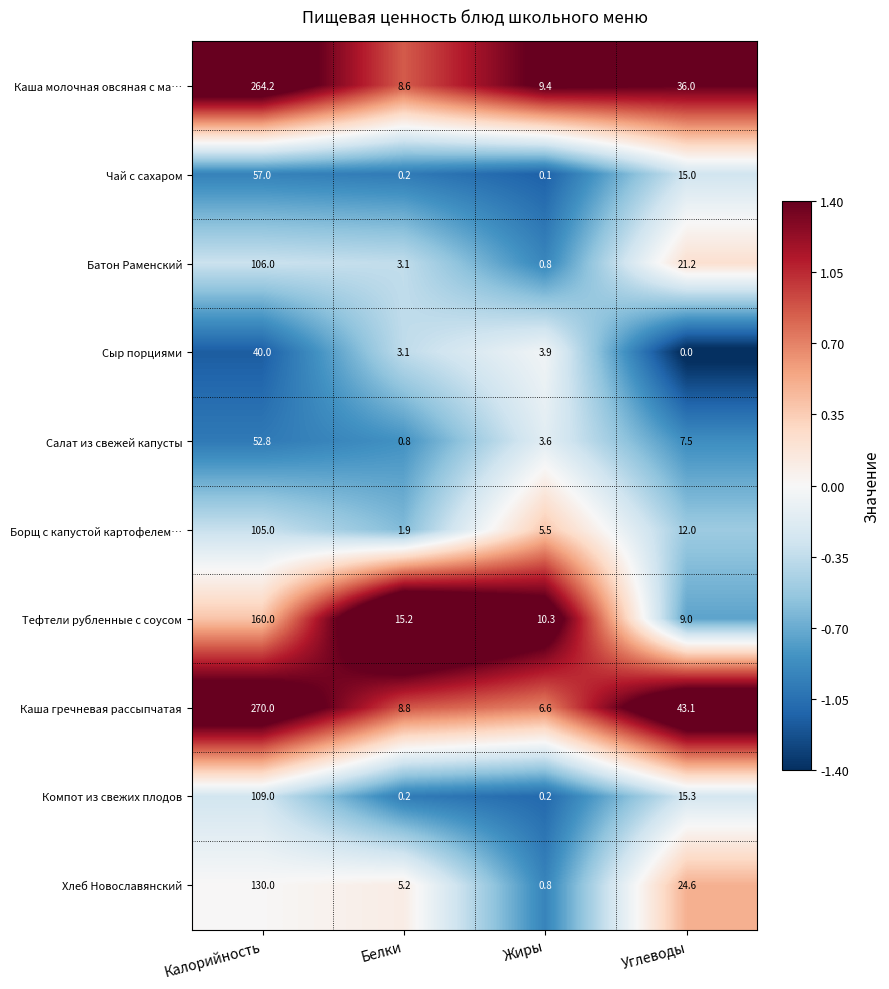

What is the sum of the Сыр порциями values at Калорийность and Жиры?

43.9